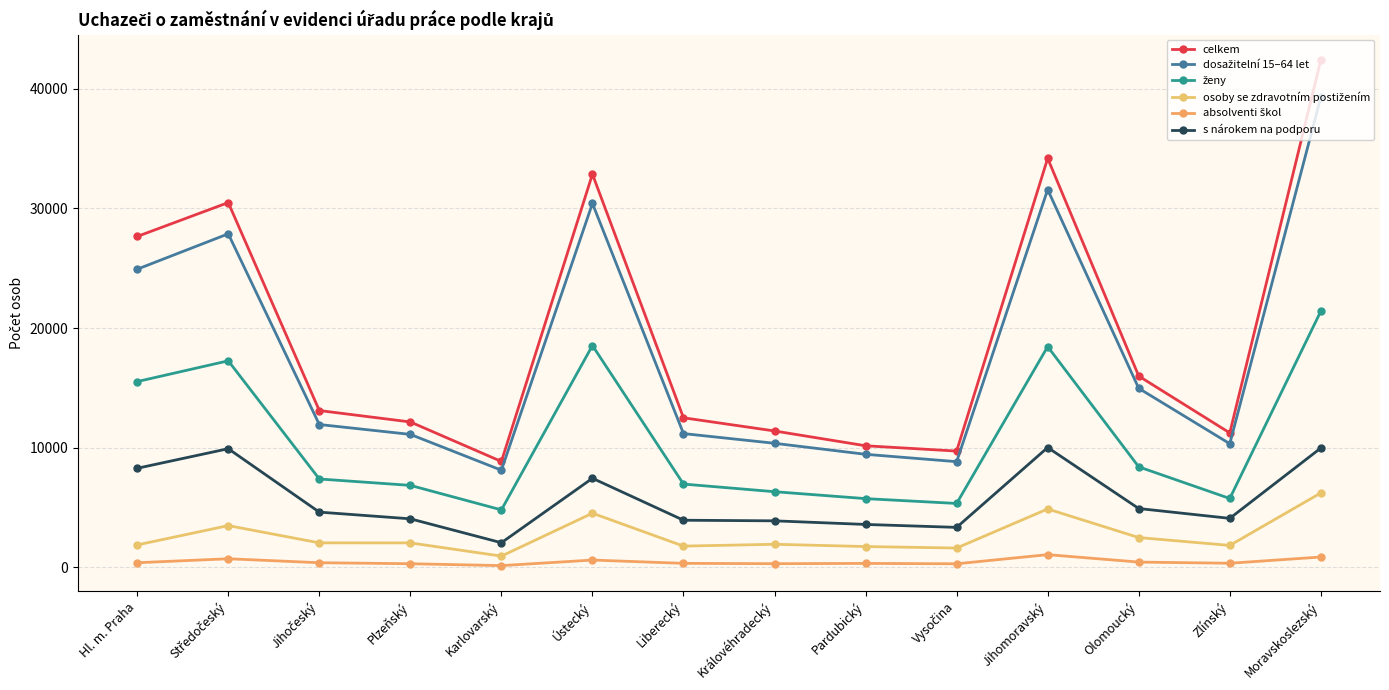

What is the approximate value of osoby se zdravotním postižením at Vysočina?

1598